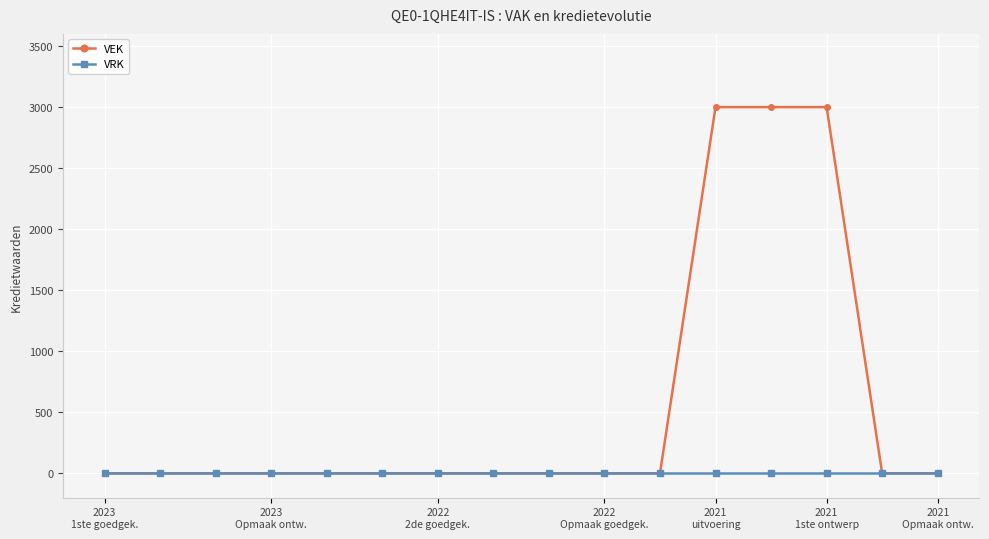

At how many categories does at least one series exceed 603?

3